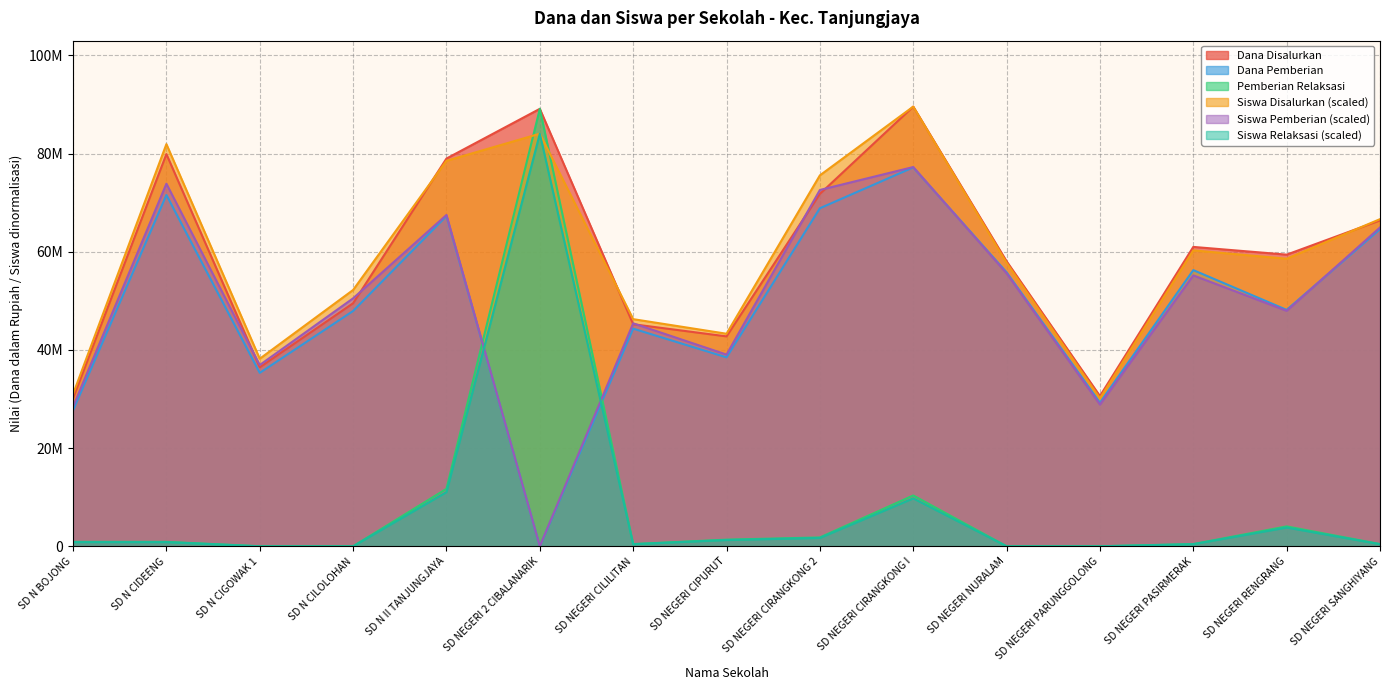

At which label is Pemberian Relaksasi closest to 44550000?

SD N II TANJUNGJAYA